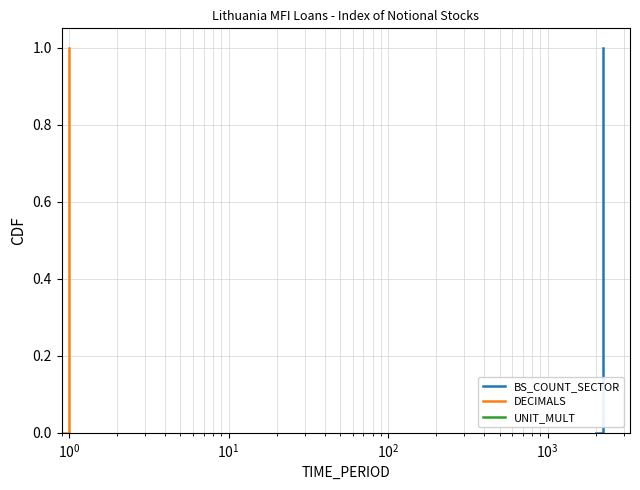

True or false: BS_COUNT_SECTOR has more than 1 points higher than both neighbors.

False